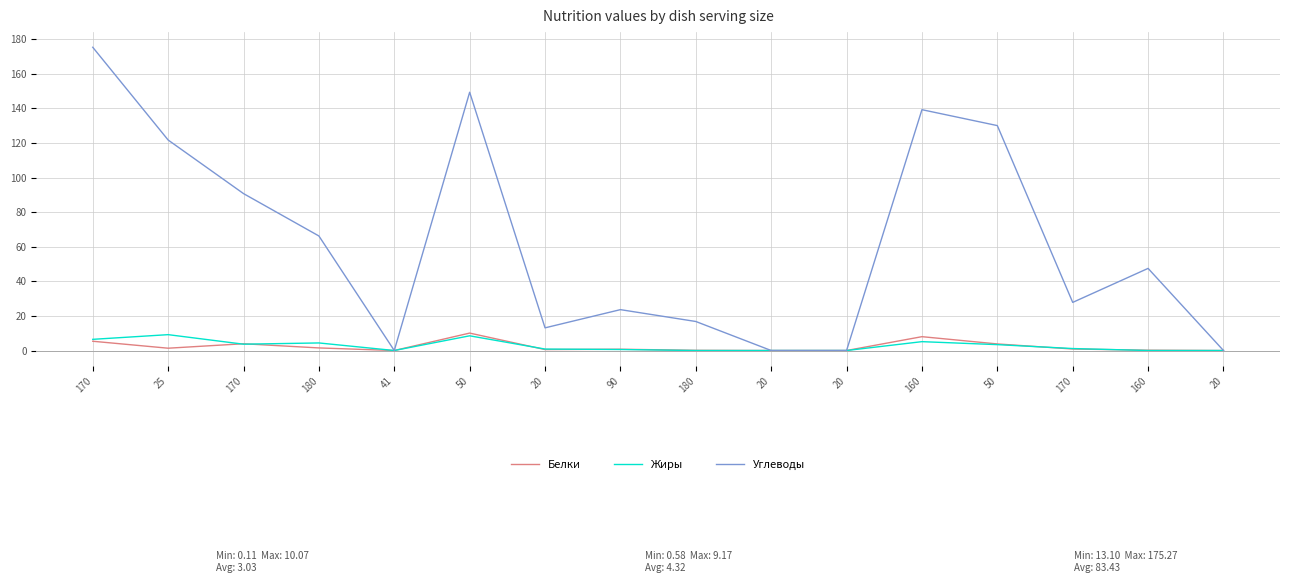

Reading right to left, transcribe all the data shown in this chart.

Белки: 20=0.0	160=0.2	170=0.9	50=3.8	160=8.0	20=0.0	20=0.0	180=0.1	90=0.7	20=0.5	50=10.1	41=0.0	180=1.5	170=3.9	25=1.3	170=5.4
Жиры: 20=0.0	160=0.0	170=1.1	50=3.4	160=5.1	20=0.0	20=0.0	180=0.0	90=0.6	20=0.8	50=8.5	41=0.0	180=4.4	170=3.7	25=9.2	170=6.5
Углеводы: 20=0.0	160=47.5	170=27.8	50=130.0	160=139.2	20=0.0	20=0.0	180=16.8	90=23.6	20=13.1	50=149.3	41=0.0	180=66.2	170=90.7	25=121.7	170=175.3